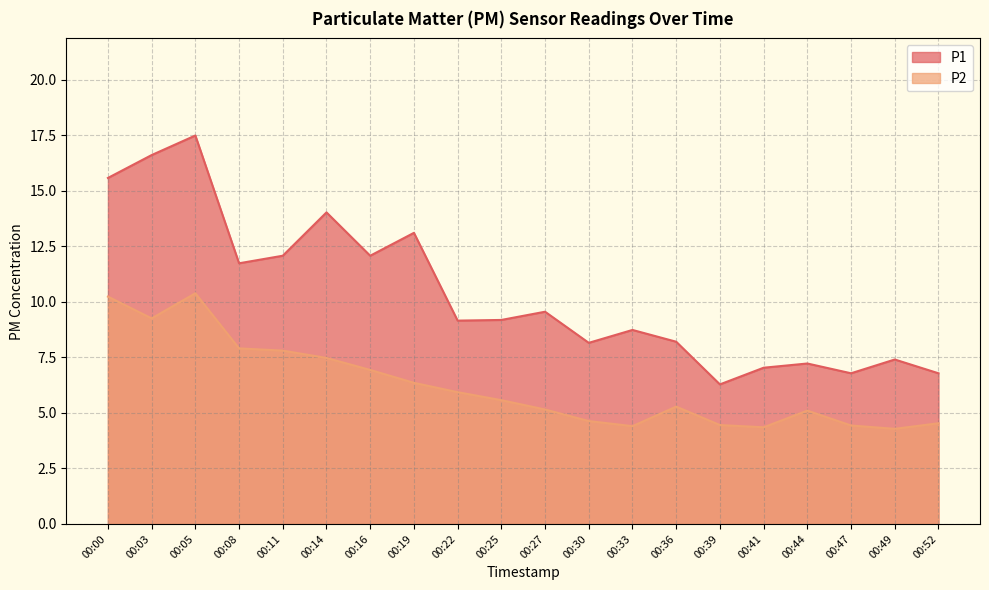

Reading left to right, transcribe all the data shown in this chart.

P1: 15.6	16.6	17.5	11.7	12.1	14.0	12.1	13.1	9.2	9.2	9.6	8.2	8.7	8.2	6.3	7.0	7.2	6.8	7.4	6.8
P2: 10.2	9.2	10.4	7.9	7.8	7.5	6.9	6.3	5.9	5.6	5.2	4.6	4.4	5.3	4.5	4.3	5.1	4.4	4.3	4.5